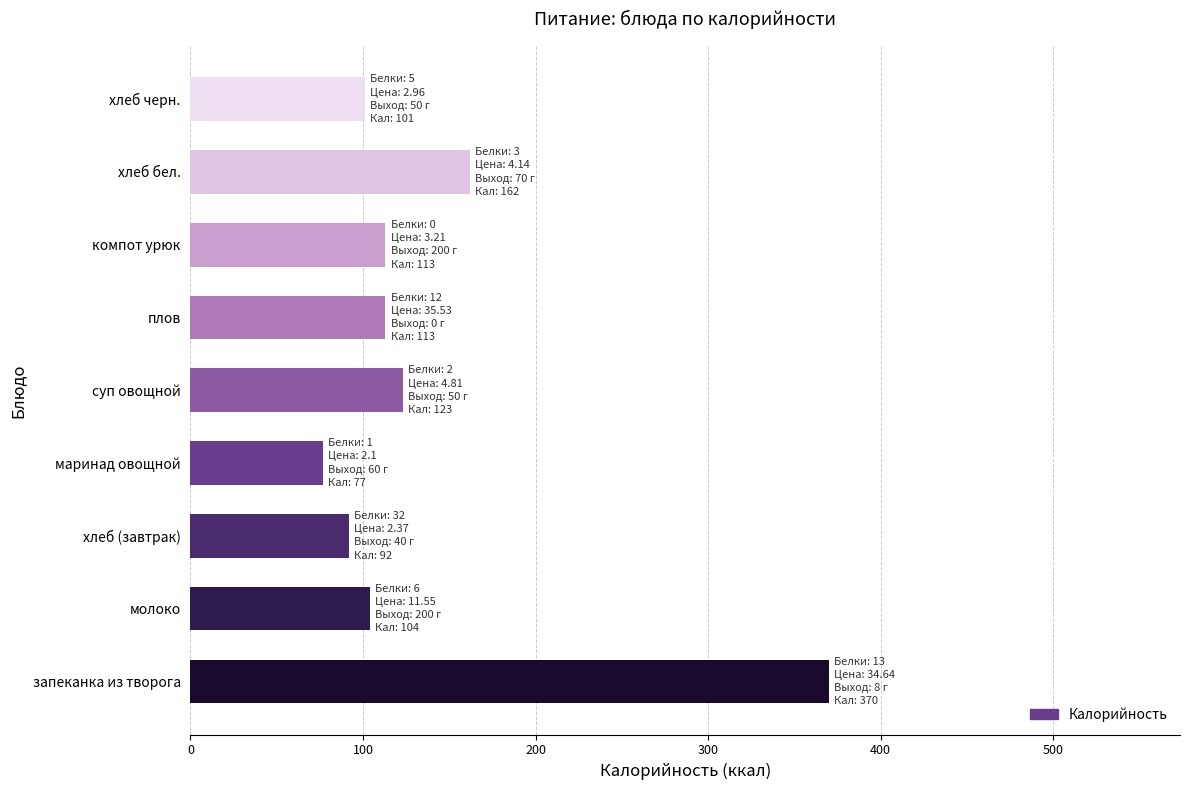

Reading bottom to top, what are all the values shown in this chart?

запеканка из творога=370	молоко=104	хлеб (завтрак)=92	маринад овощной=77	суп овощной=123	плов=113	компот урюк=113	хлеб бел.=162	хлеб черн.=101